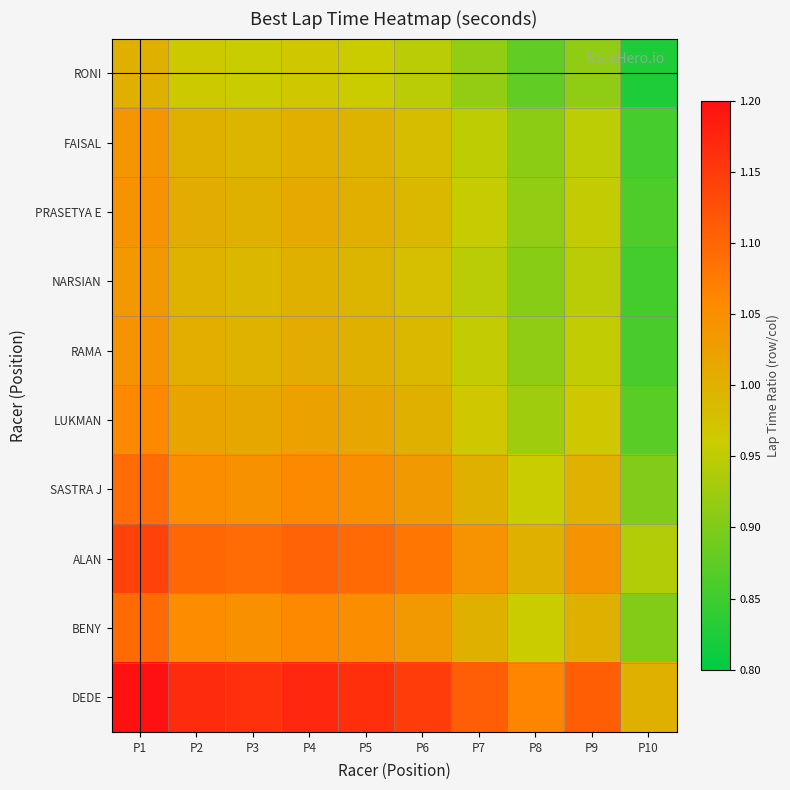

At which category is the sum across all series the highest?

P1